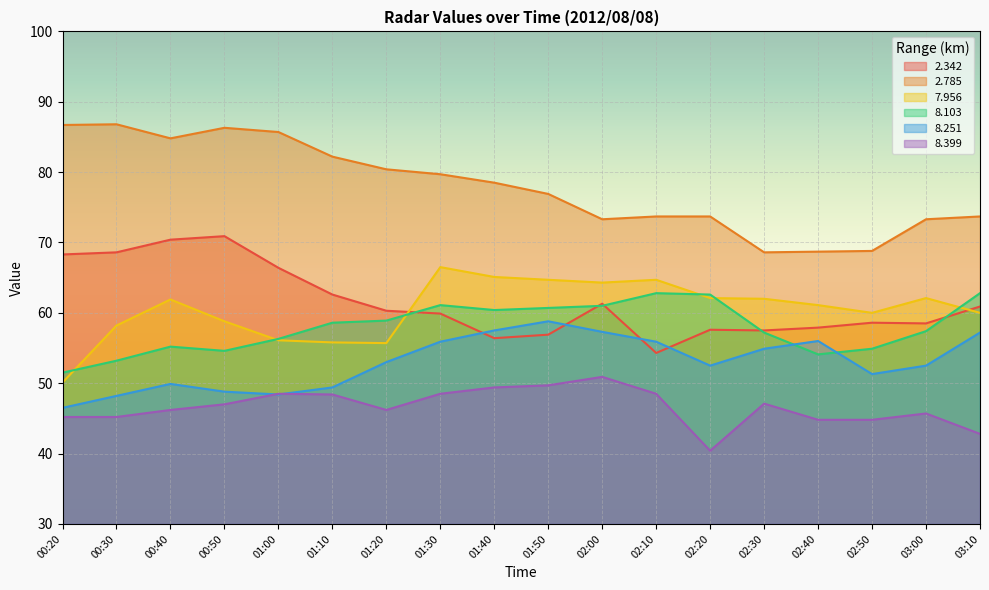

What is the difference between the second highest and second lowest values in the   8.103 series?

9.6